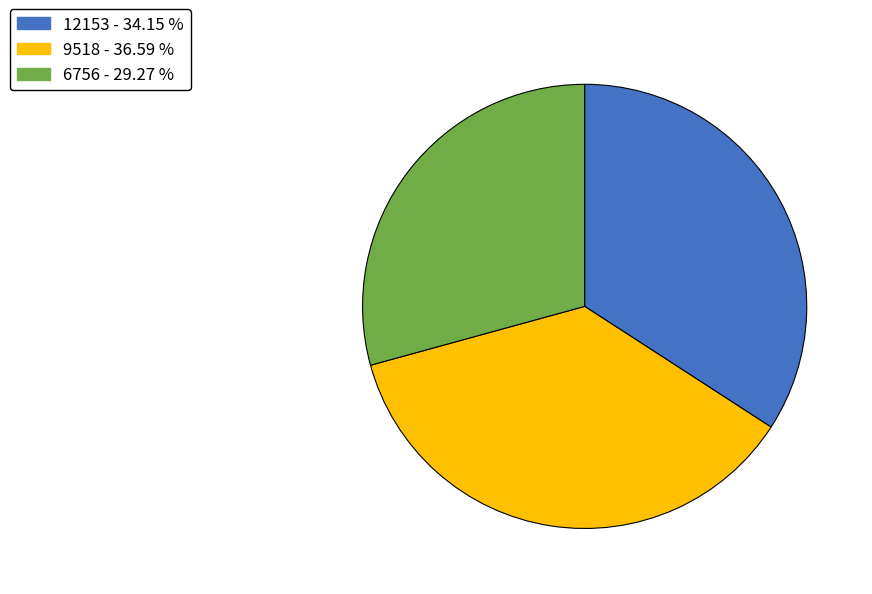

The 9518 slice represents 51% of the pie. True or false?

False